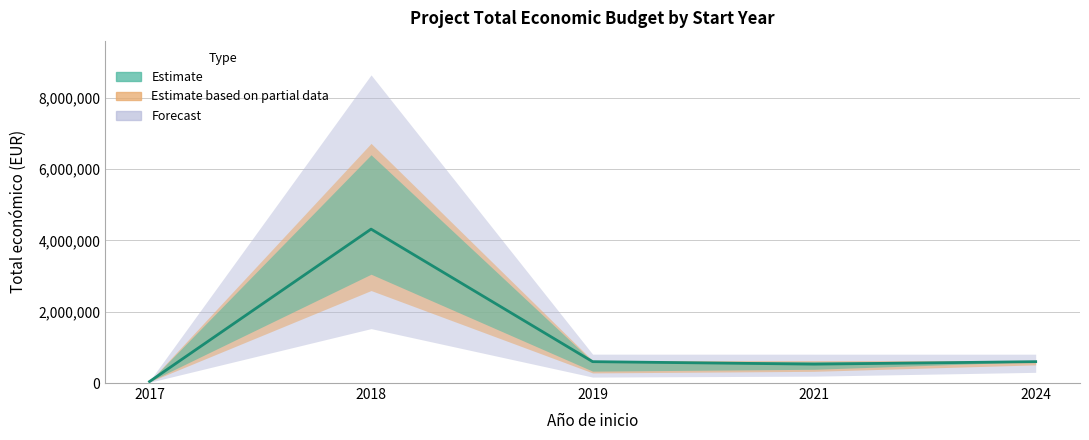

What is the total value across all series at 2024?

1798064